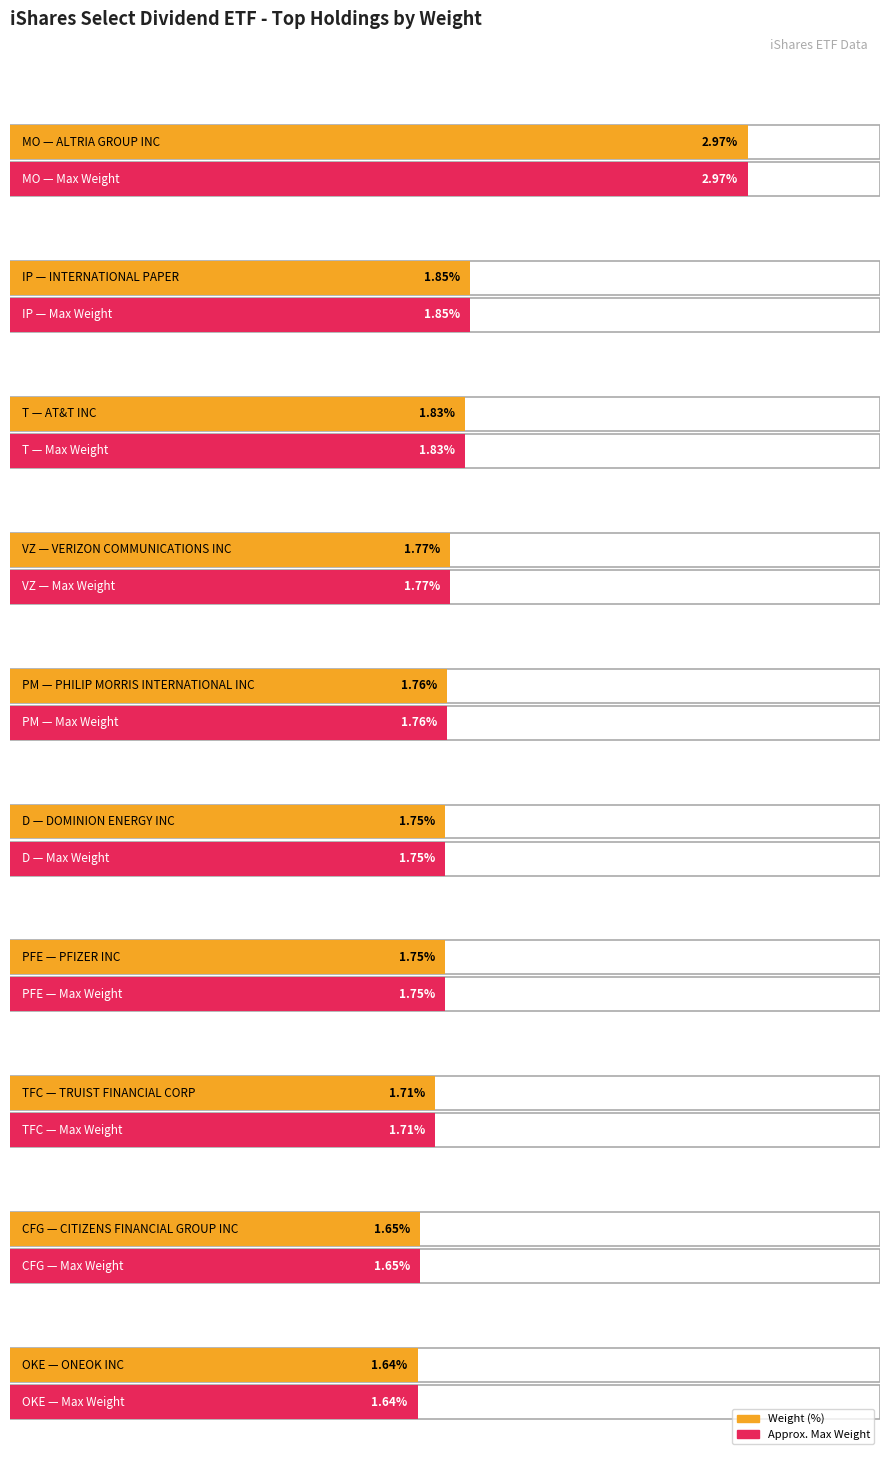

What is the label of the 9th bar from the right?

IP